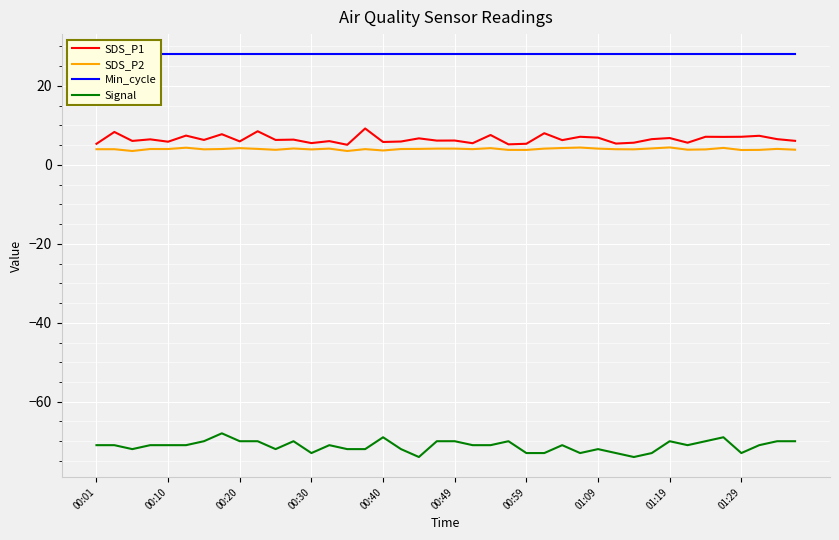

What is the minimum value for SDS_P2?

3.5